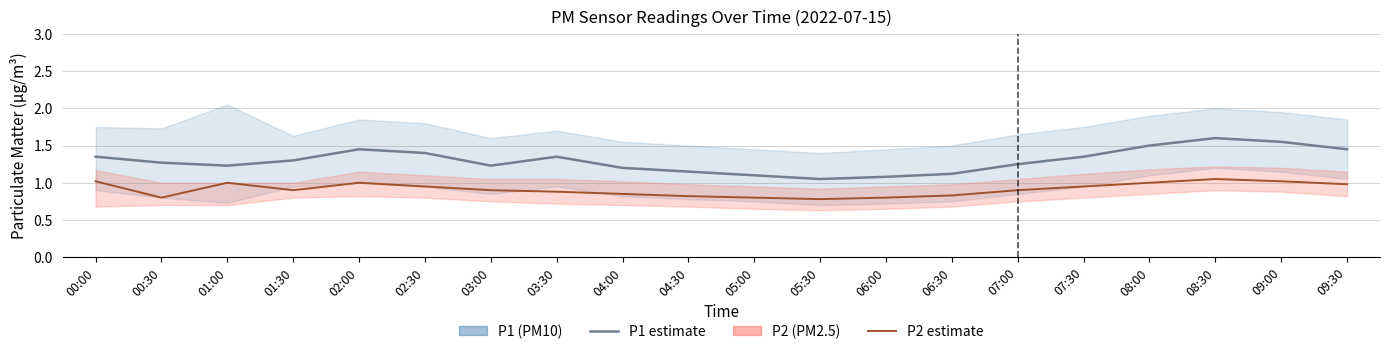

What is the label of the 20th point from the right?

00:00